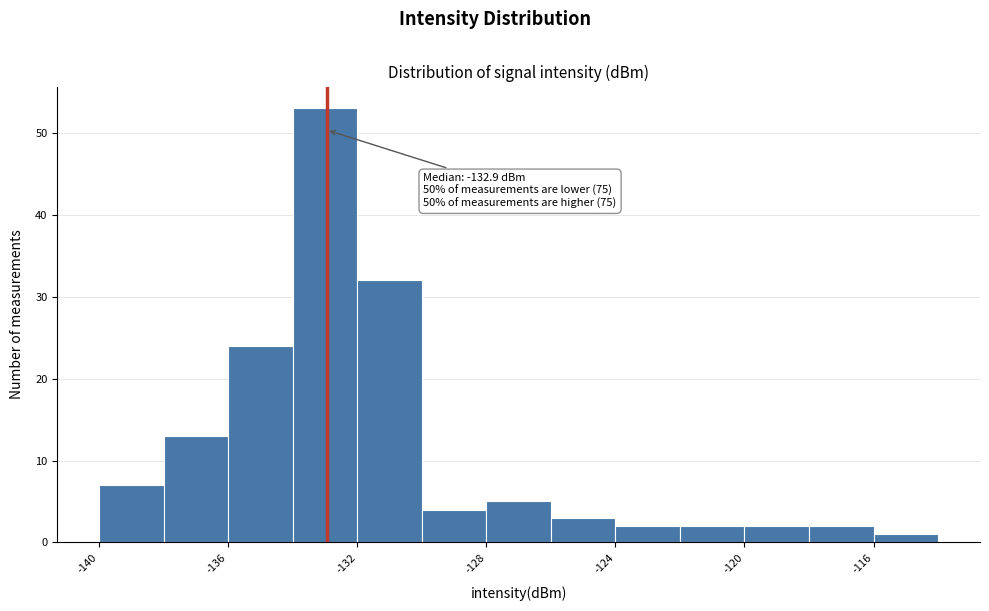

Which range on the x-axis has the tallest bar?

-134 to -132